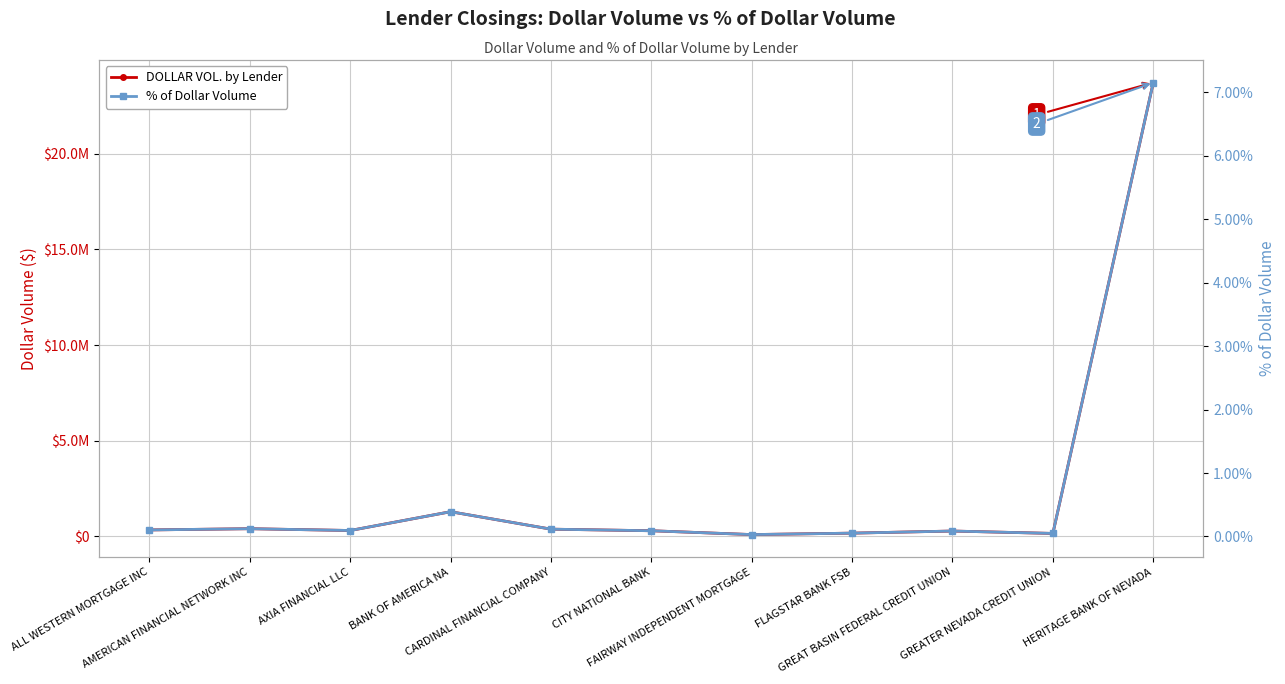

What is the total value across all series at AMERICAN FINANCIAL NETWORK INC?

407483.1